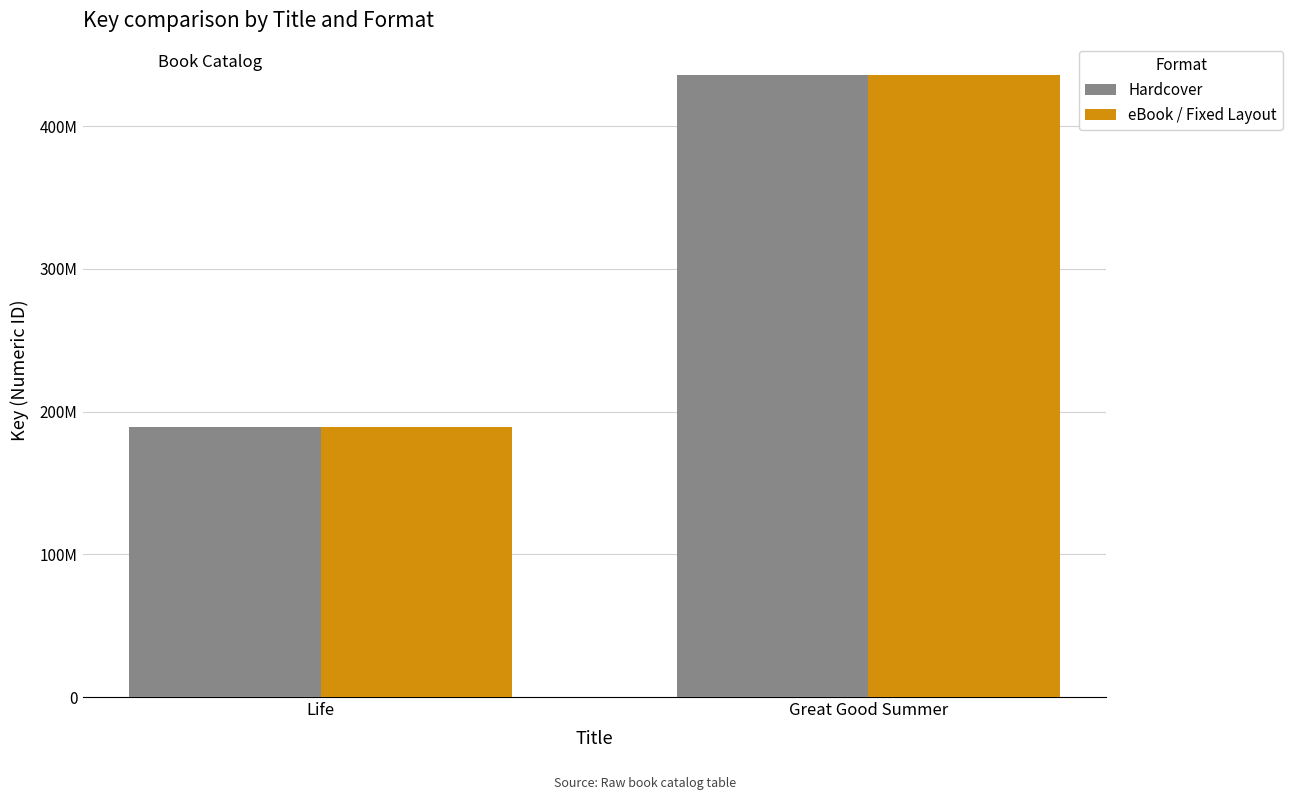

What is the approximate value of eBook / Fixed Layout at Life, to the nearest 100?

189262400